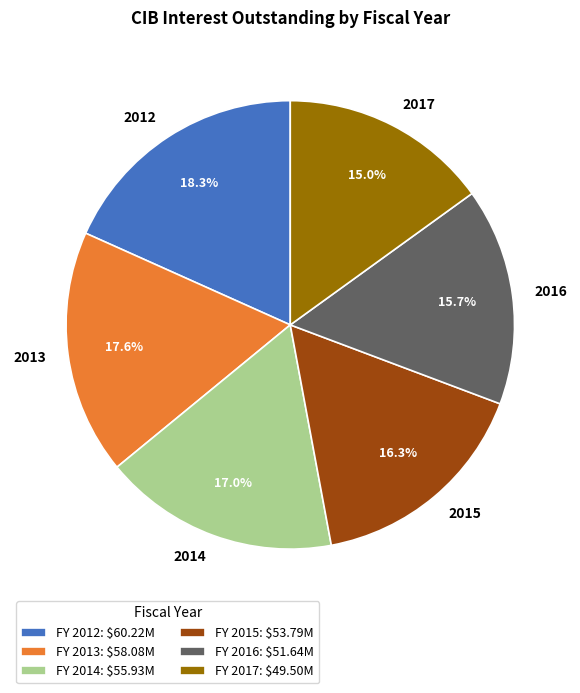

What percentage is NOT represented by 2017?

85.0%